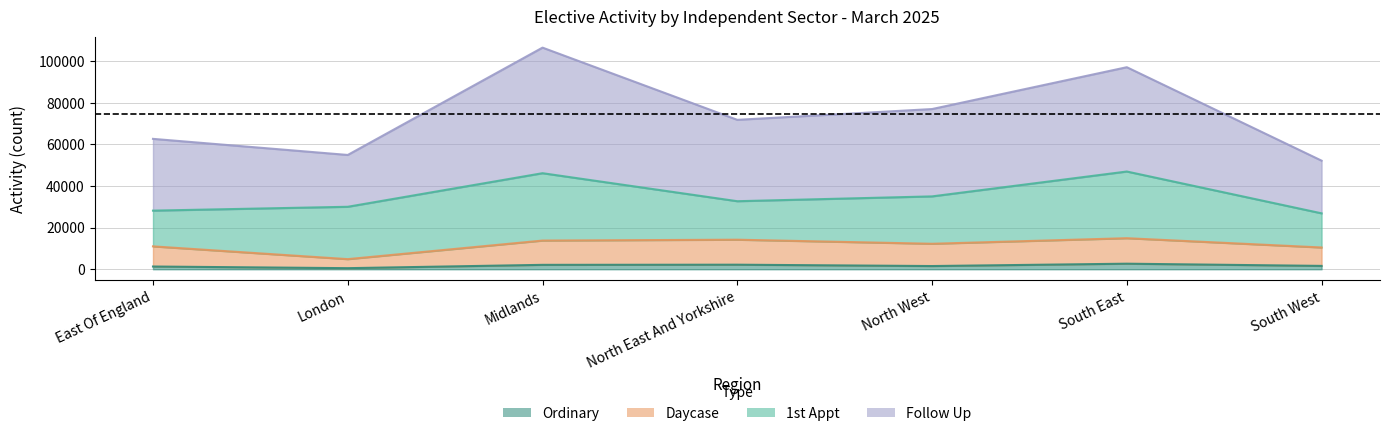

Is it true that Ordinary equals 1325 at East Of England?

True